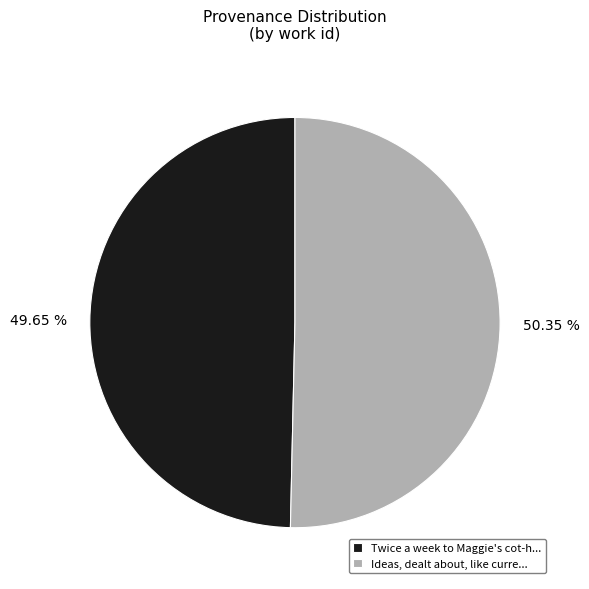

Is the sum of Ideas, dealt about, like curre... and Twice a week to Maggie's cot-h... greater than half?

Yes